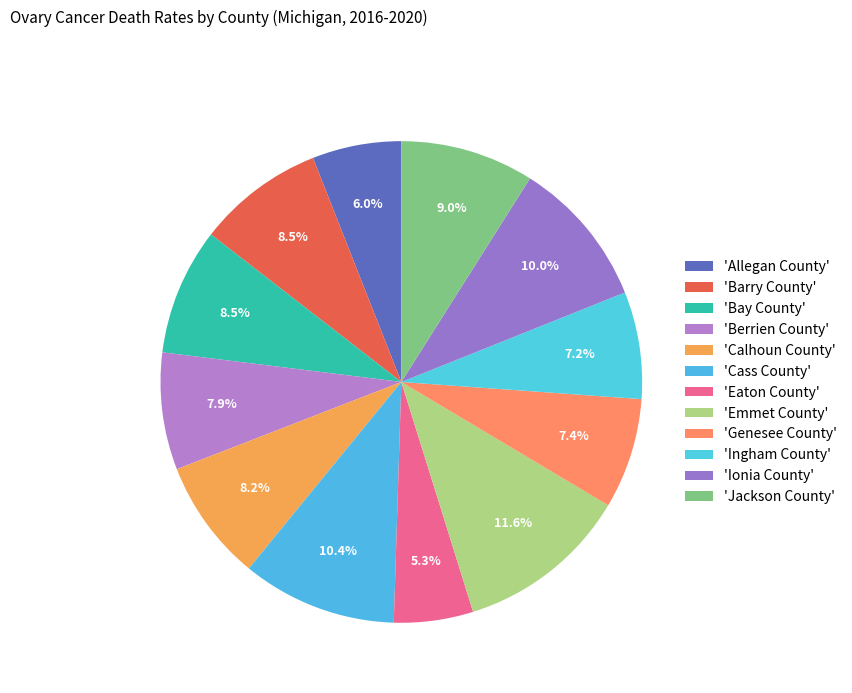

How many segments does this pie chart have?

12